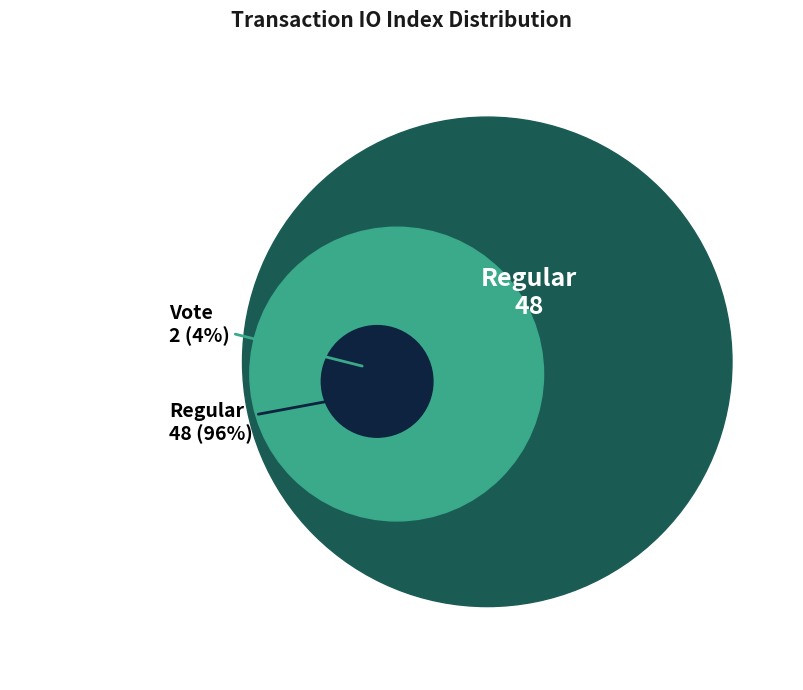

To the nearest percent, what is the combined percentage of Regular (io_index=48) and Vote (io_index=2)?

100%